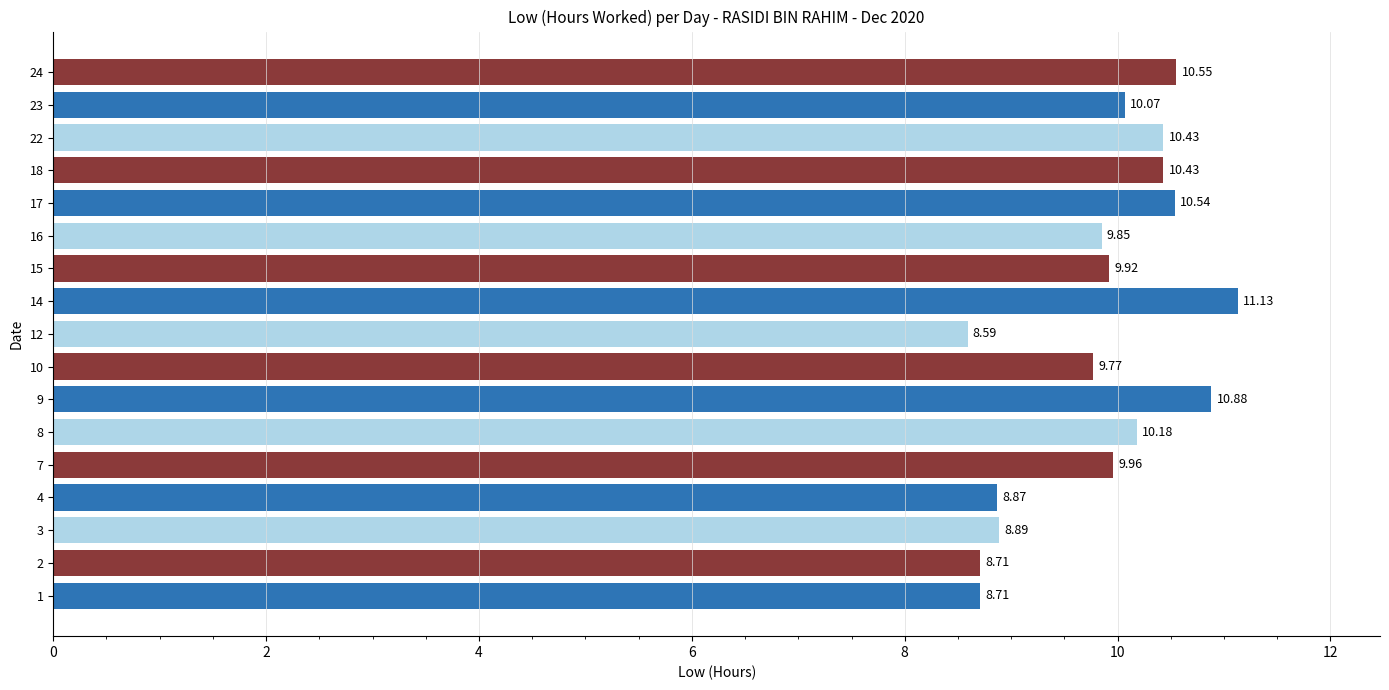

What is the sum of the values at 9 and 15?

20.8